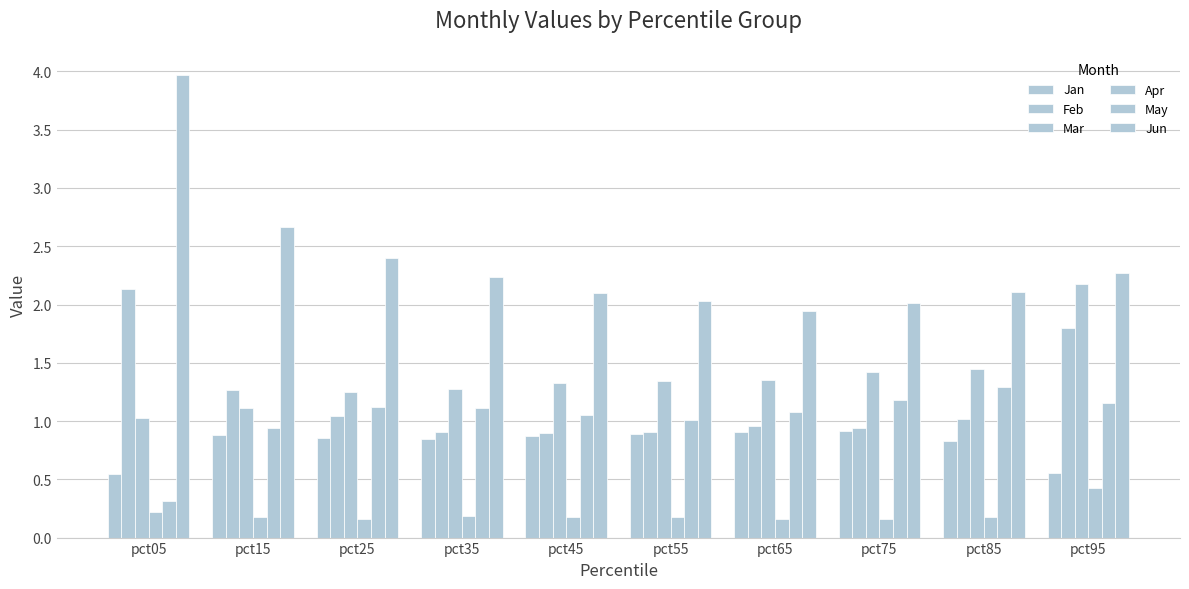

How many series are shown in this chart?

6